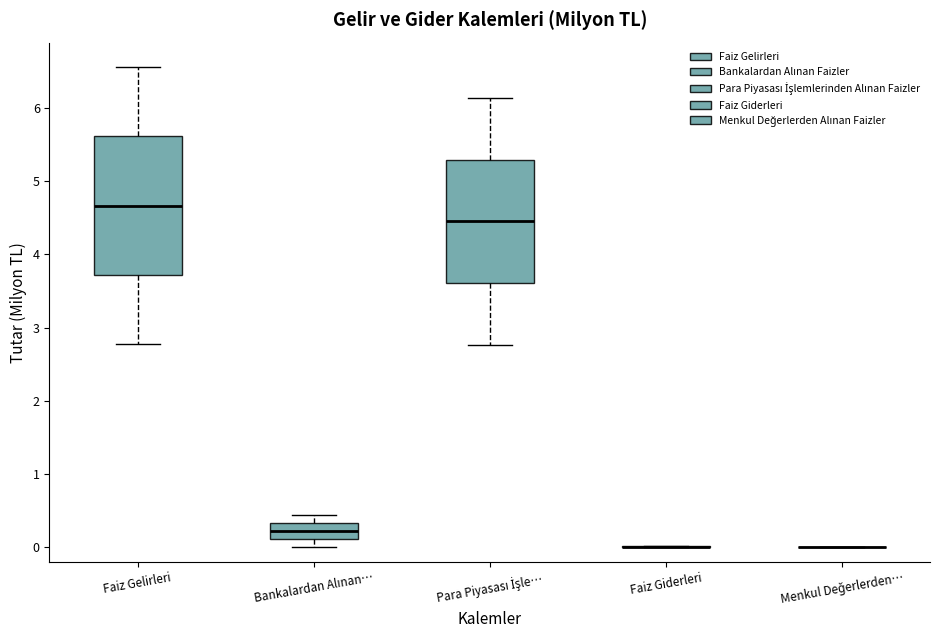

Reading left to right, transcribe this box plot: for each box, give where its median line is, the range the box spans, and where its two whiskers end, as read against the y-axis. The values are not printed on the chart, so give them approximately, as read against the axis.

Faiz Gelirleri: median 4.7, box 3.7 to 5.6, whiskers 2.8 to 6.6
Bankalardan Alınan…: median 0.2, box 0.1 to 0.3, whiskers 0.0 to 0.4
Para Piyasası İşle…: median 4.5, box 3.6 to 5.3, whiskers 2.8 to 6.1
Faiz Giderleri: box collapsed to a line at 0.0, whiskers 0.0 to 0.0
Menkul Değerlerden…: box collapsed to a line at 0.0, whiskers 0.0 to 0.0